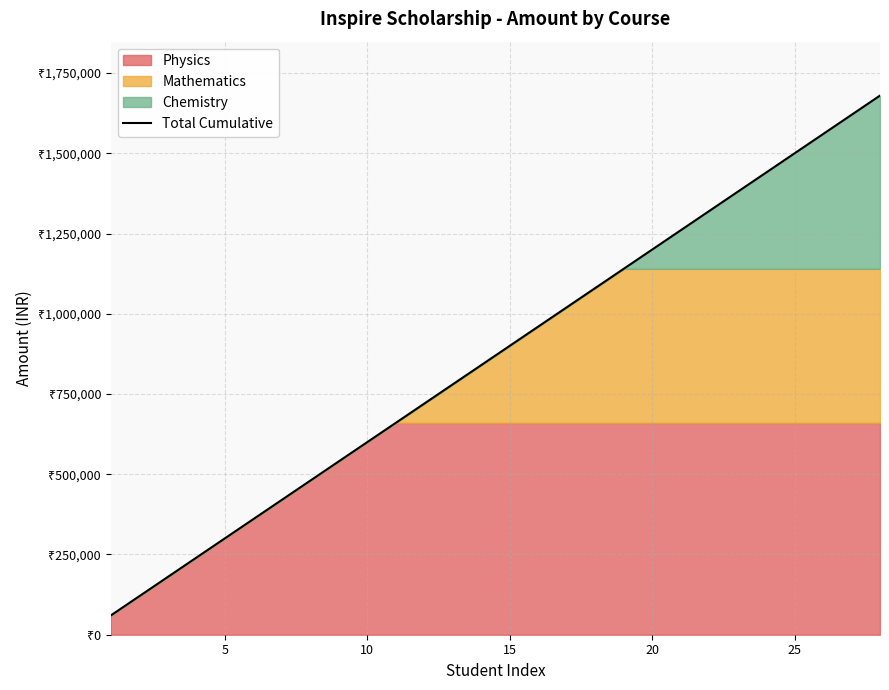

What is the average value?

870000